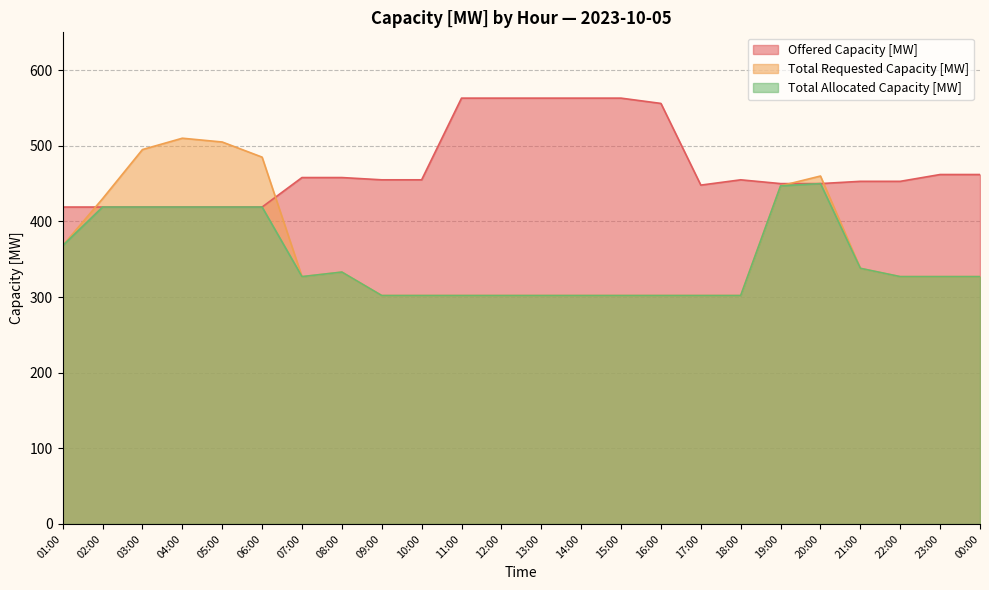

What is the label of the 4th point from the left?

04:00